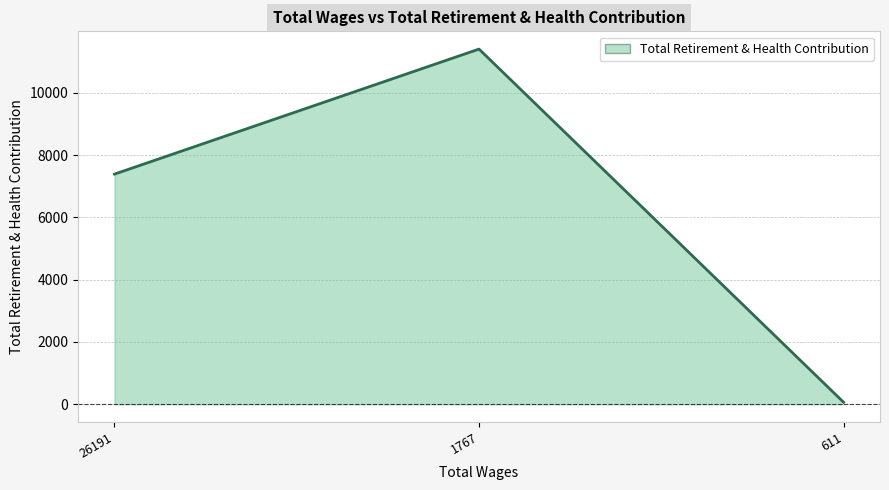

At which category does the chart reach its peak across all series?

1767